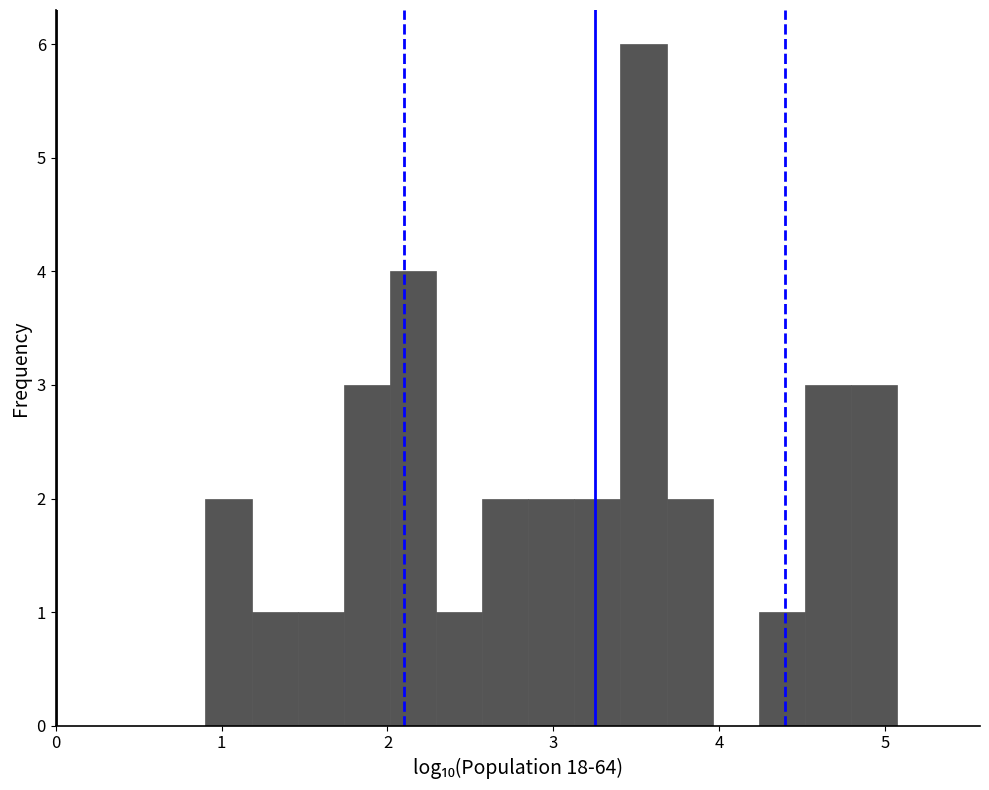

Around what value on the x-axis is the tallest bar? Give the approximate position of its centre, as read against the axis.

3.5